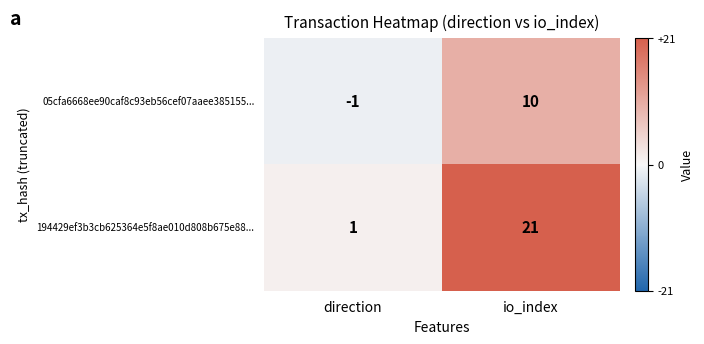

At io_index, list the series in order from smallest to largest.

05cfa6668ee90caf8c93eb56cef07aaee385155..., 194429ef3b3cb625364e5f8ae010d808b675e88...